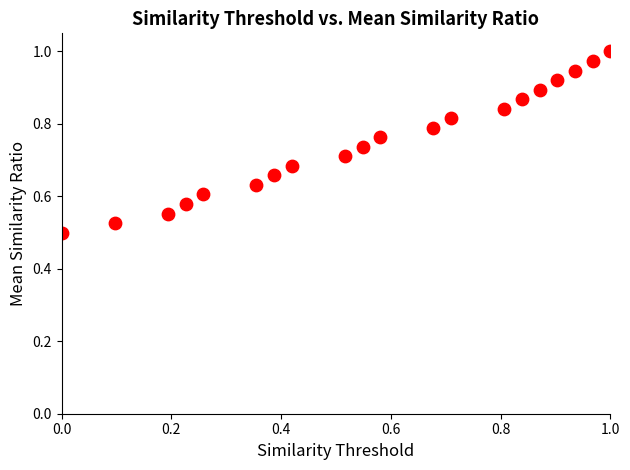

How many data points are displayed?

20